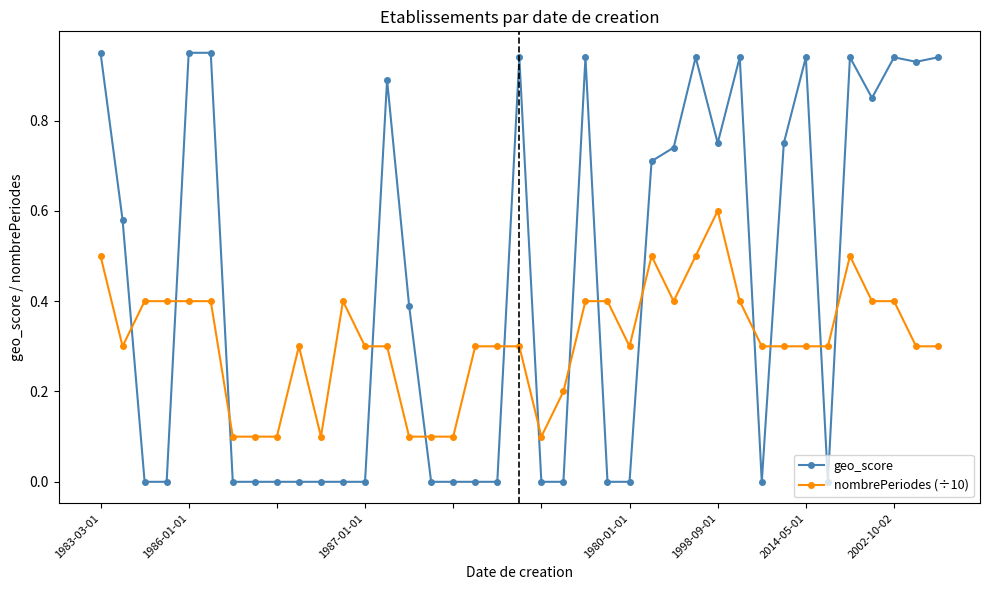

True or false: geo_score and nombrePeriodes (÷10) intersect in this chart.

True